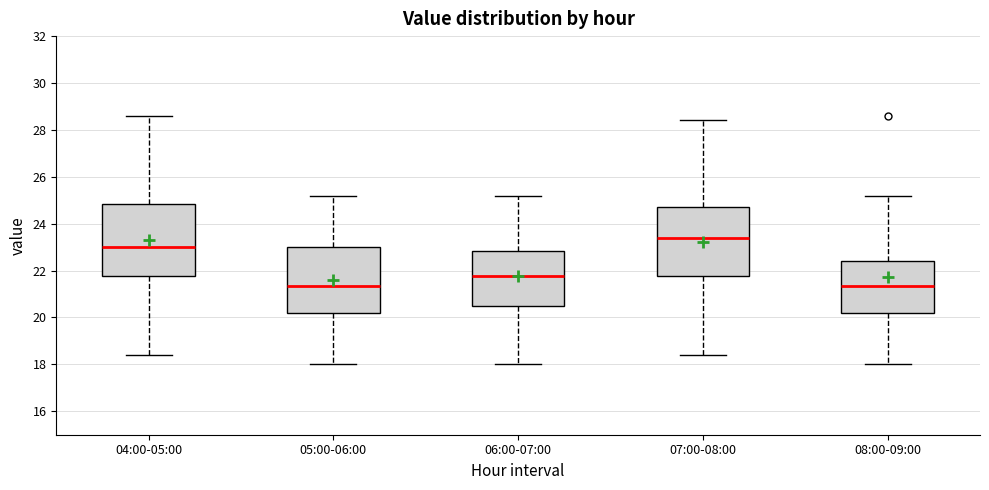

Which box's median line is the highest?

07:00-08:00